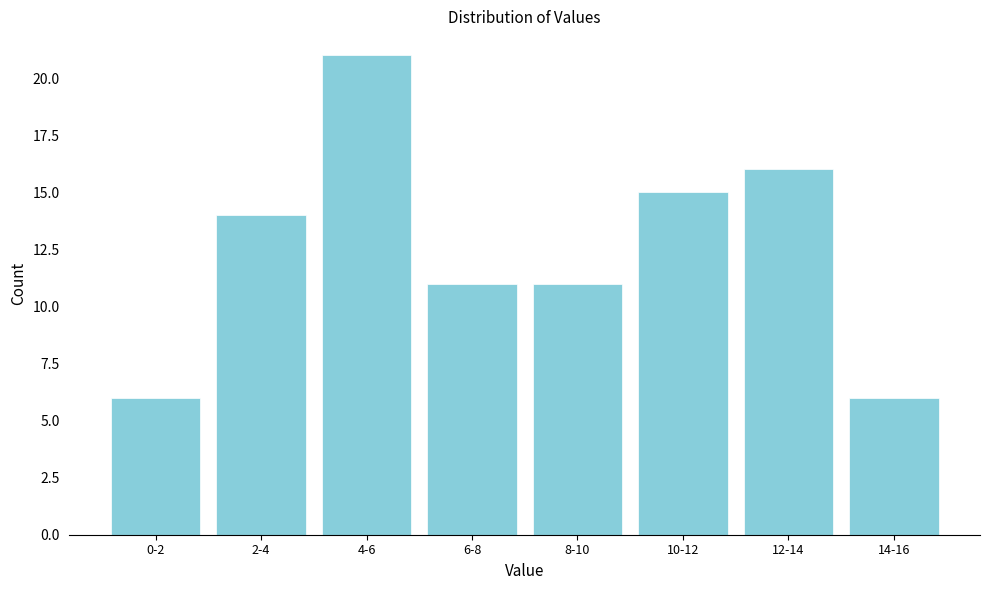

Reading right to left, list all the values displayed in this chart.

6	16	15	11	11	21	14	6